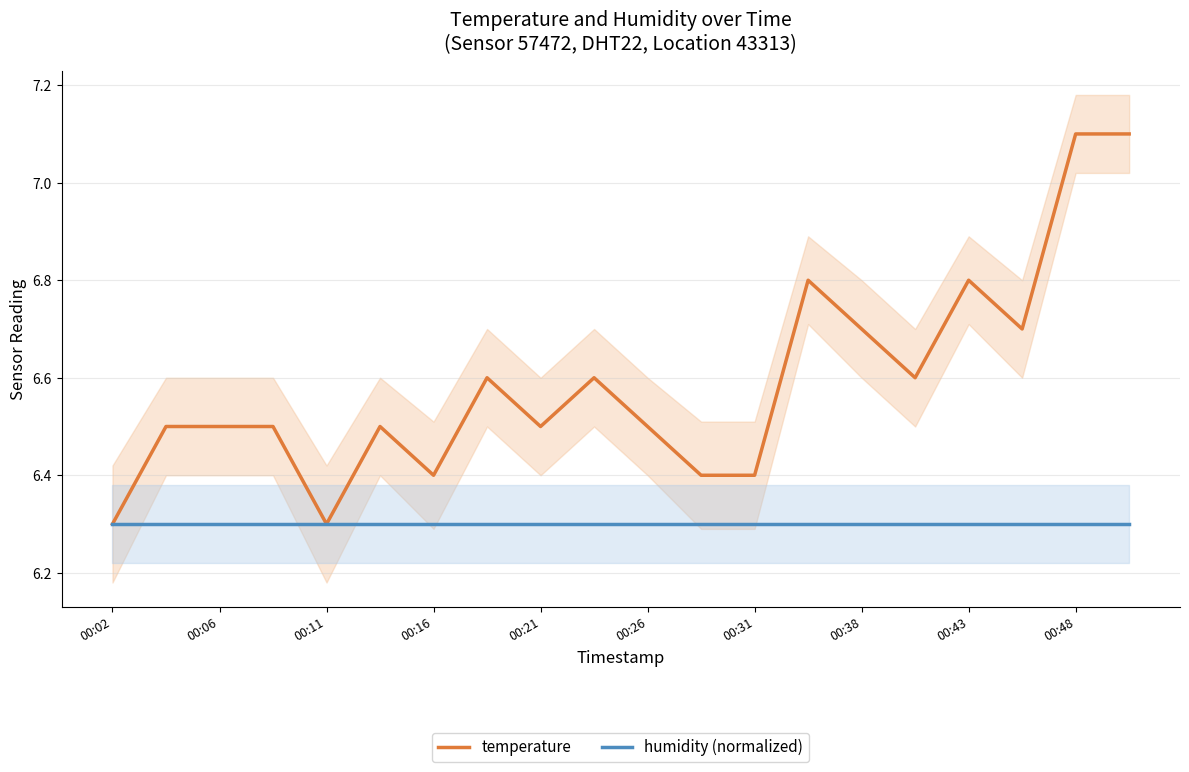

Reading right to left, what are all the values shown in this chart?

temperature: 7.1	7.1	6.7	6.8	6.6	6.7	6.8	6.4	6.4	6.5	6.6	6.5	6.6	6.4	6.5	6.3	6.5	6.5	6.5	6.3
humidity (normalized): 6.3	6.3	6.3	6.3	6.3	6.3	6.3	6.3	6.3	6.3	6.3	6.3	6.3	6.3	6.3	6.3	6.3	6.3	6.3	6.3